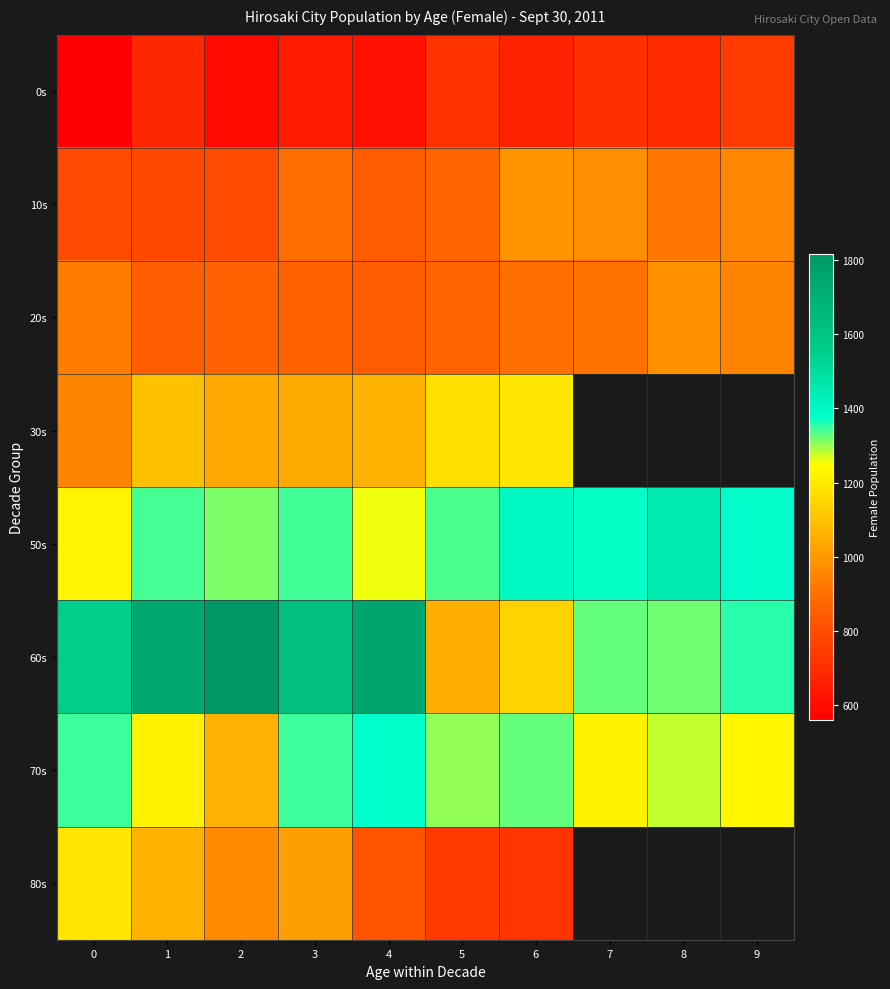

What is the minimum value for 50s?

1228.0